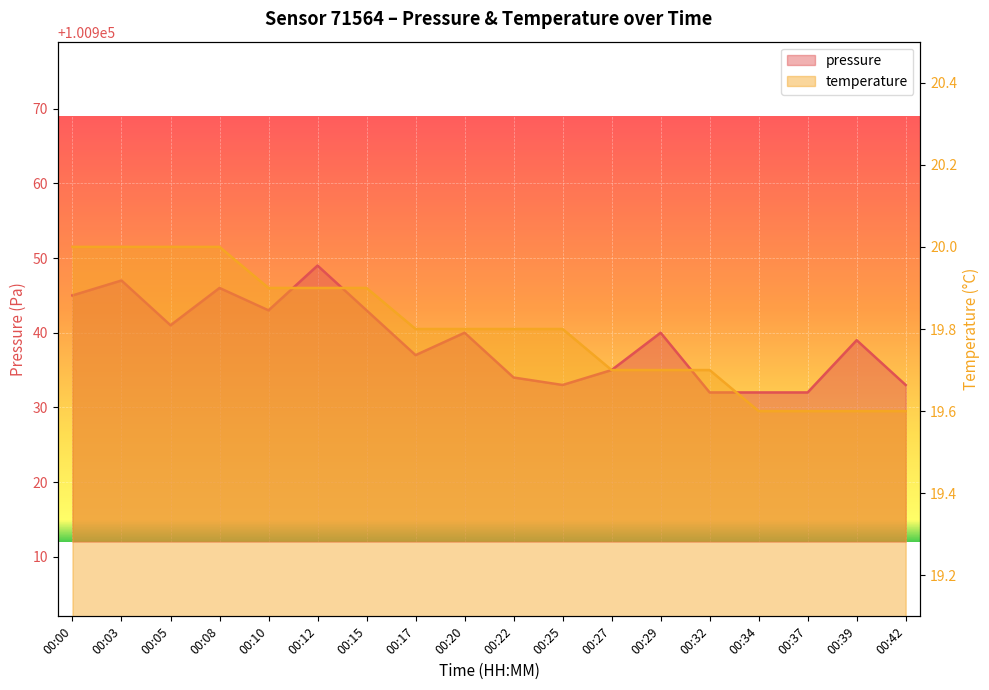

At which category is the sum across all series the highest?

00:12